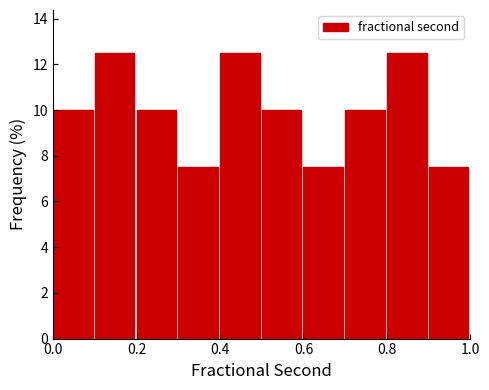

Reading left to right, transcribe this chart: for each bar, give the range it covers on the x-axis and its height. The values are not printed on the chart, so give them approximately, as read against the axis.

0.0 to 0.1: 10.0
0.1 to 0.2: 12.6
0.2 to 0.3: 10.0
0.3 to 0.4: 7.6
0.4 to 0.5: 12.6
0.5 to 0.6: 10.0
0.6 to 0.7: 7.6
0.7 to 0.8: 10.0
0.8 to 0.9: 12.6
0.9 to 1.0: 7.6